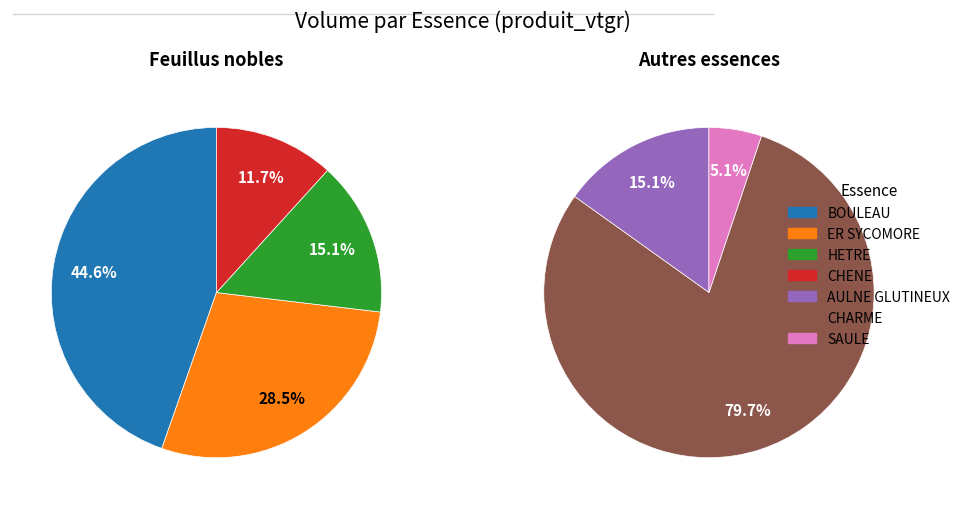

True or false: BOULEAU accounts for 52% of the total.

False